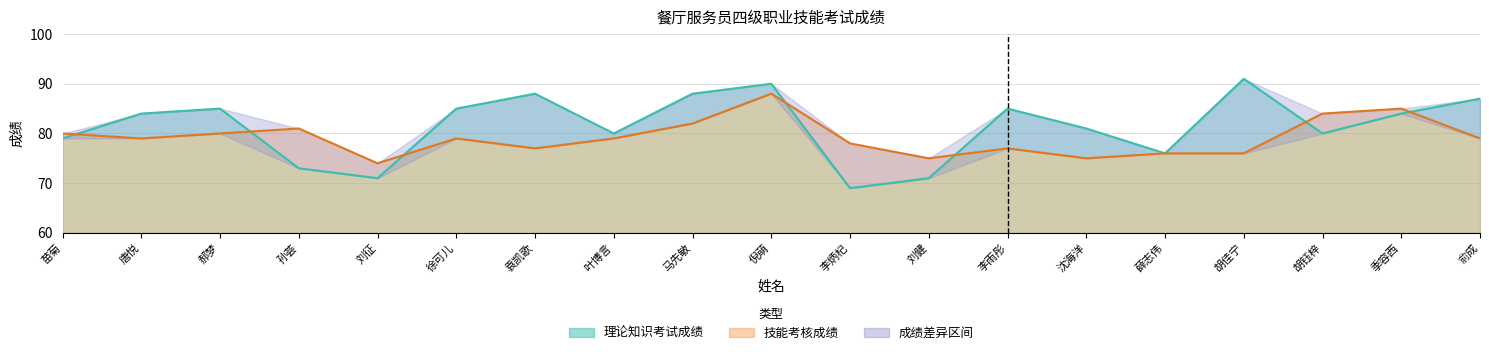

Rank the series by their average value, from lowest to highest.

技能考核成绩, 理论知识考试成绩